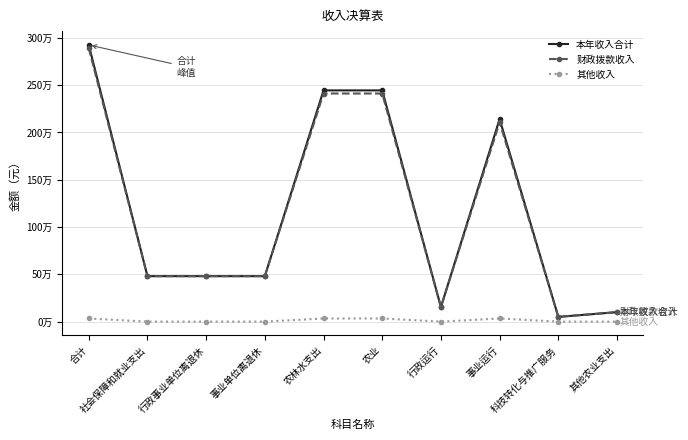

Is this an area chart (filled region under the line)?

No